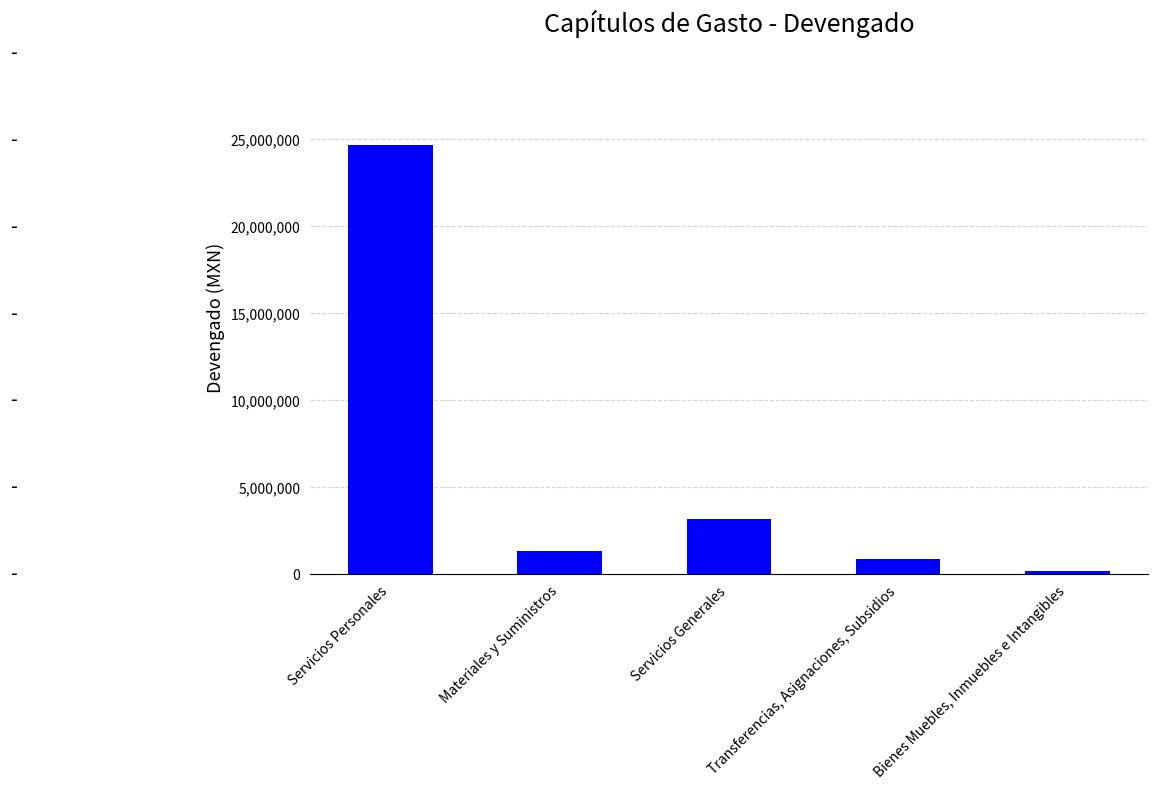

What is the sum of all values?

30136094.3